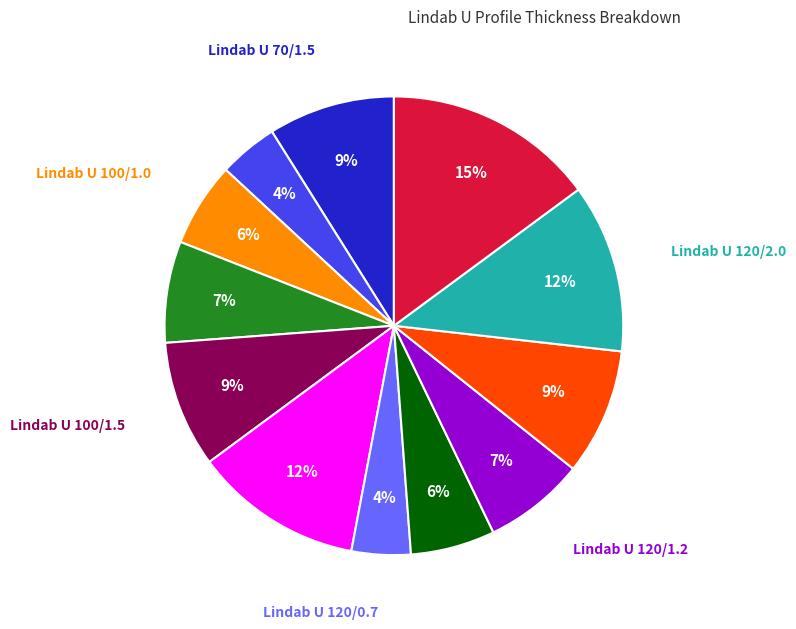

Does any single category account for the majority?

No